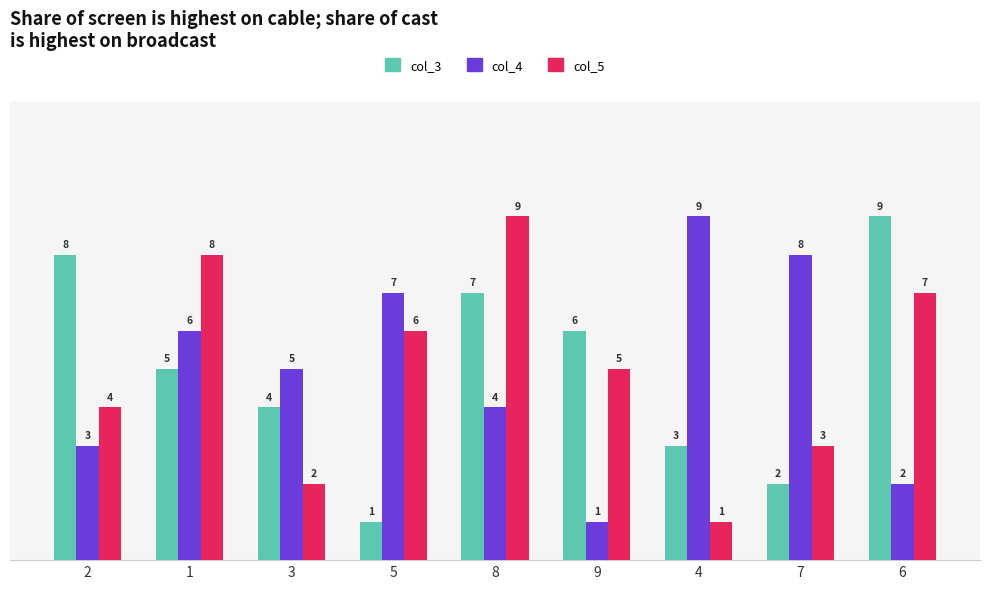

True or false: col_5 has a value of 2 at 3.

True